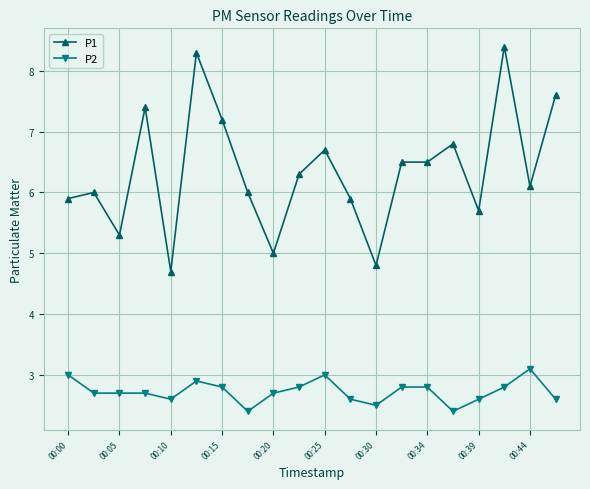

True or false: P1 has more than 2 points higher than both neighbors.

True